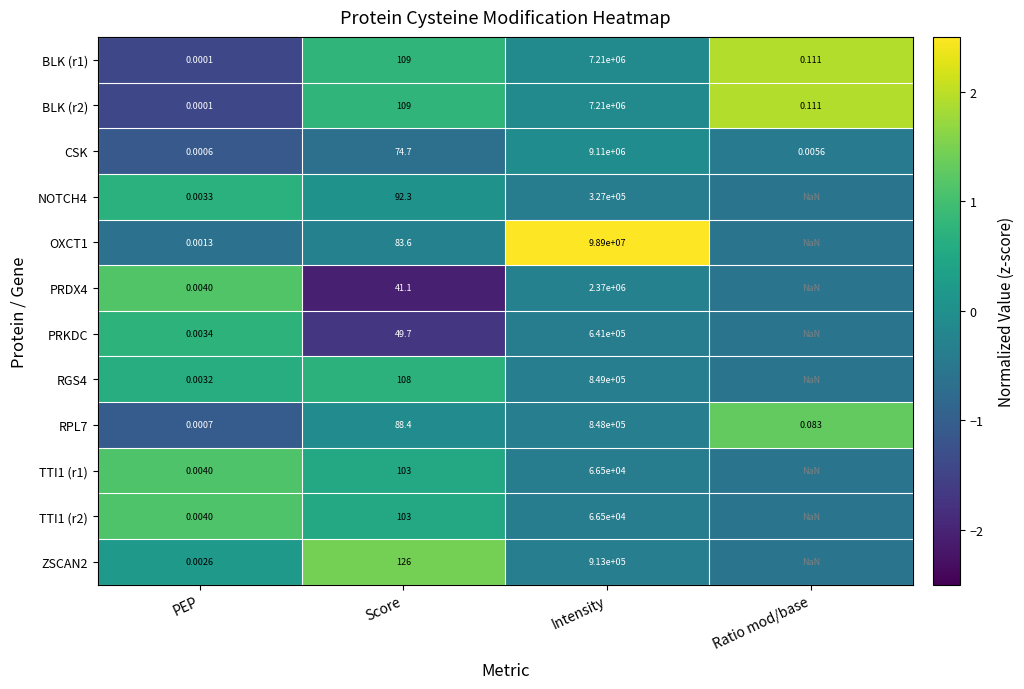

Rank the categories by PRKDC value from lowest to highest.

PEP, Score, Intensity, Ratio mod/base